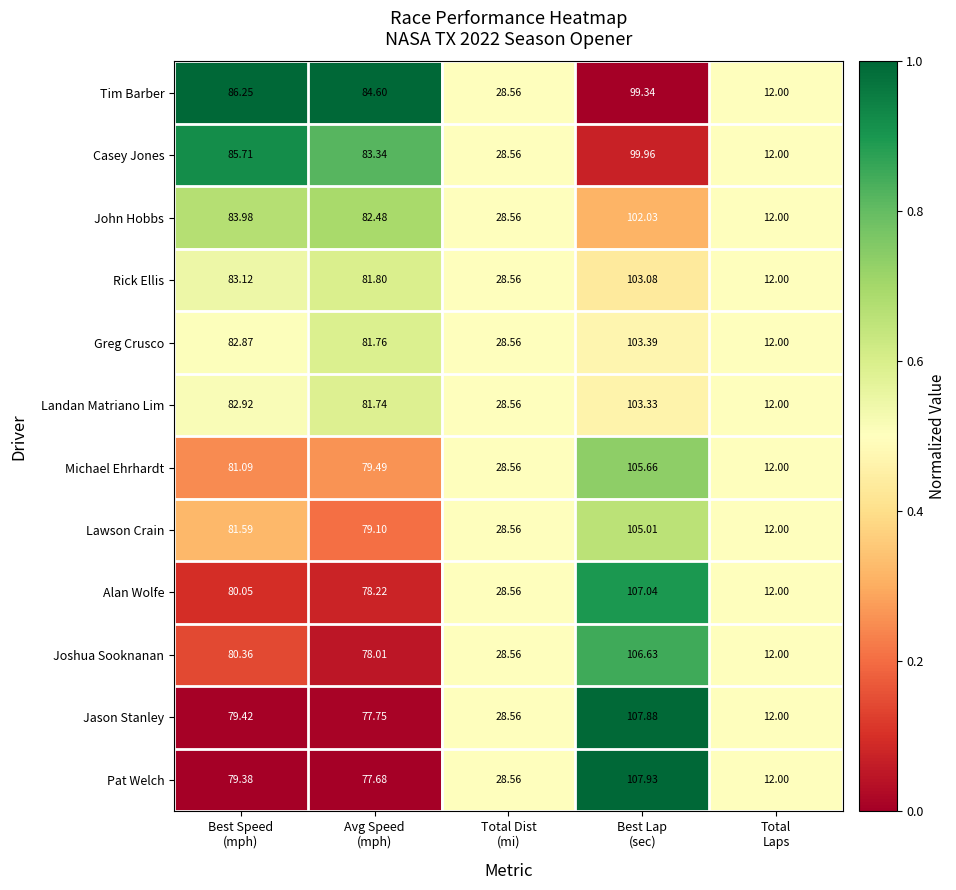

What is the total value across all series at Avg Speed
(mph)?

966.0